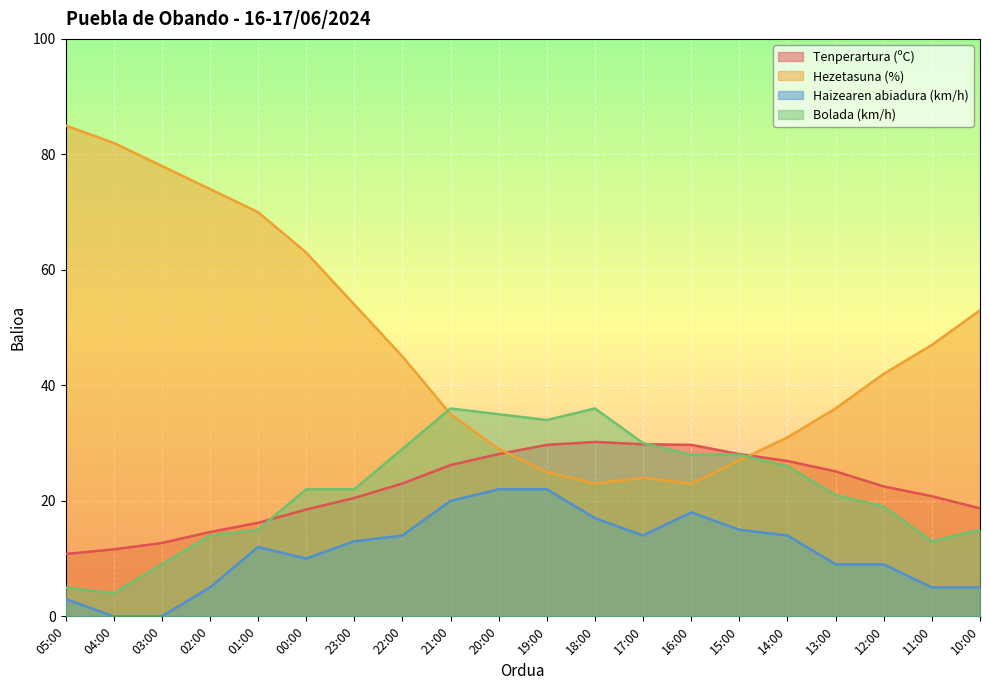

How many lines are shown in the chart?

4